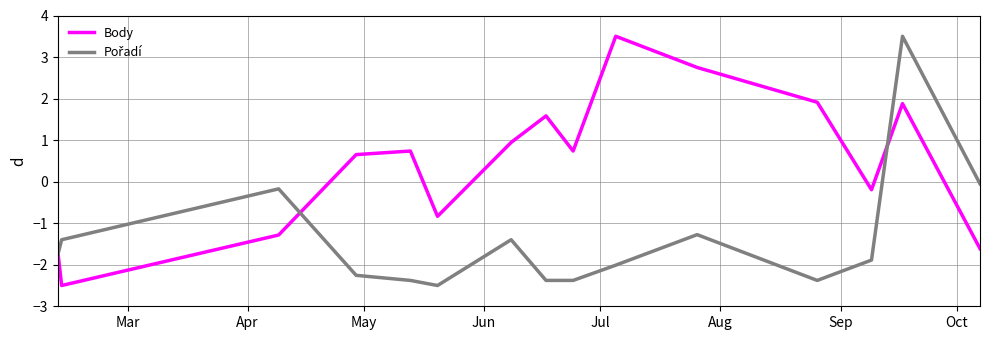

What is the difference between the maximum and minimum values in the Body series?

6.0